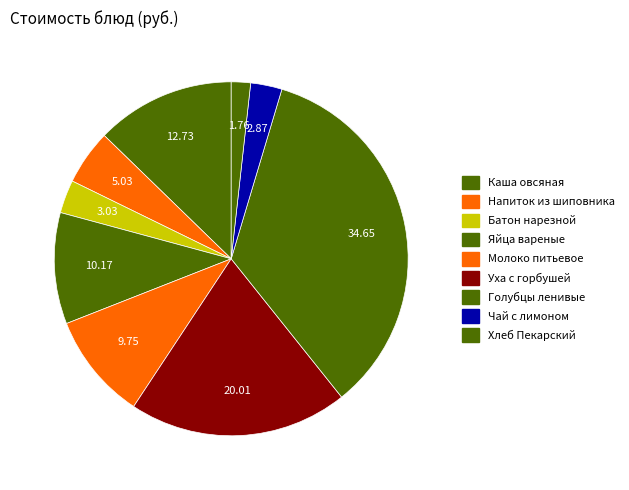

What percentage is the Батон нарезной slice, to the nearest percent?

3%